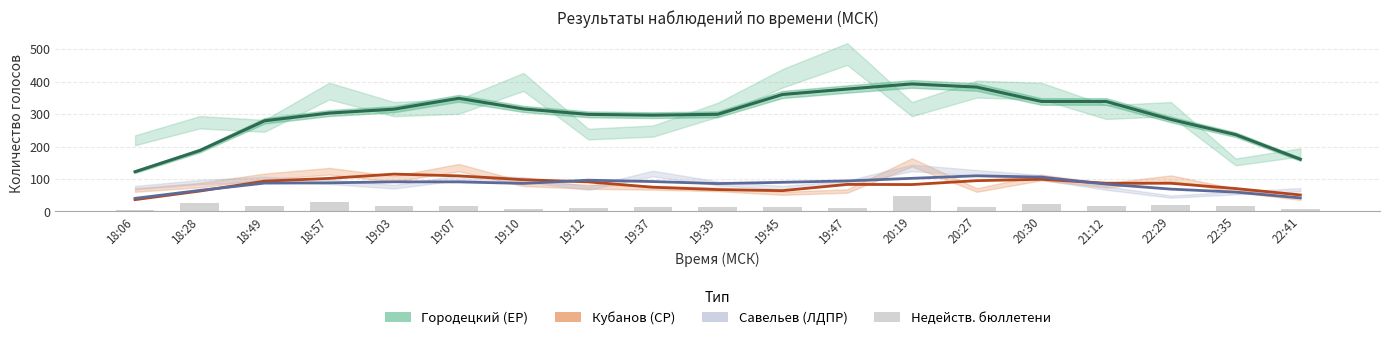

What is the difference between the maximum and minimum values in the Савельев (ЛДПР) series?

69.5